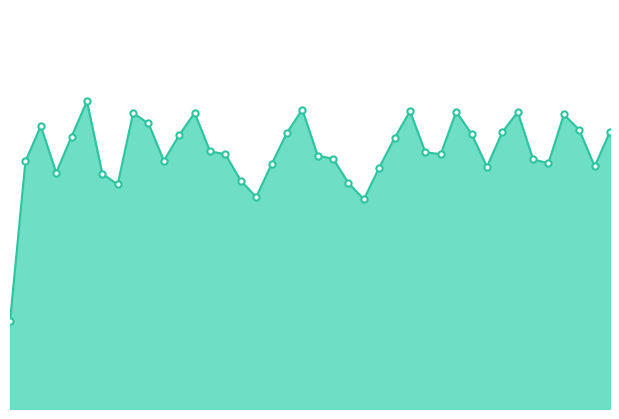

At how many categories does at least one series exceed 0?

40